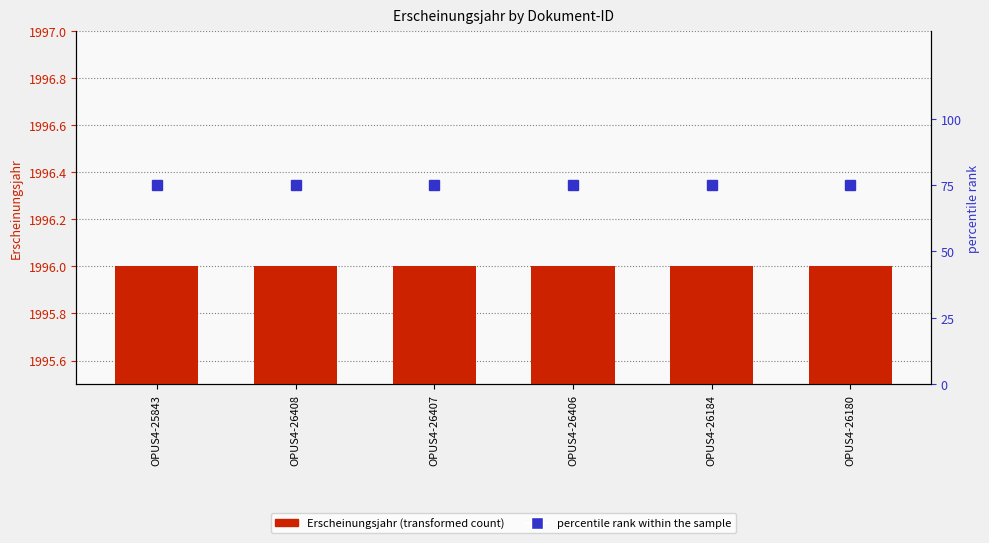

What are all the series names shown in the legend?

Erscheinungsjahr, percentile rank within the sample